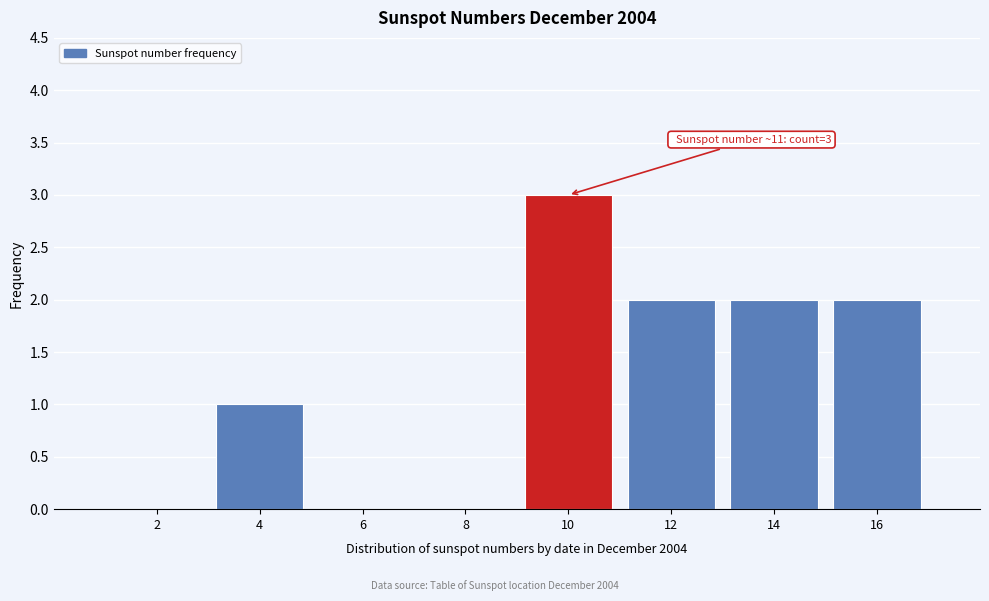

Reading left to right, what are all the values shown in this chart?

2=0	4=1	6=0	8=0	10=3	12=2	14=2	16=2